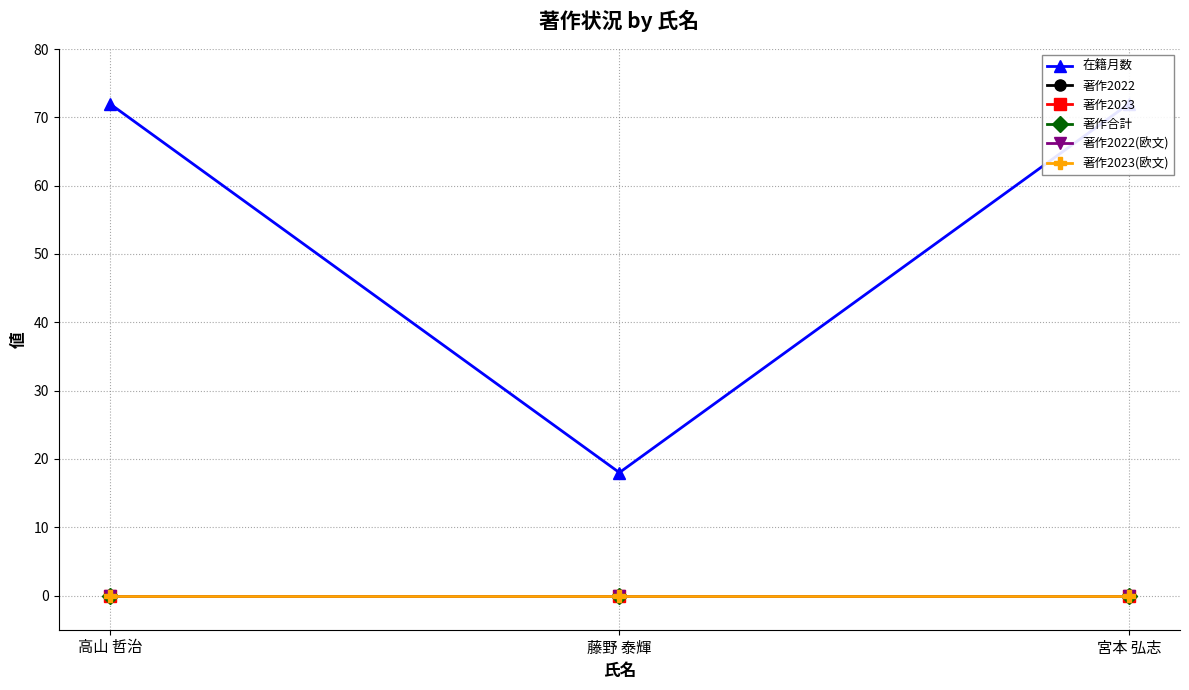

Which series has the largest range (max minus min)?

在籍月数